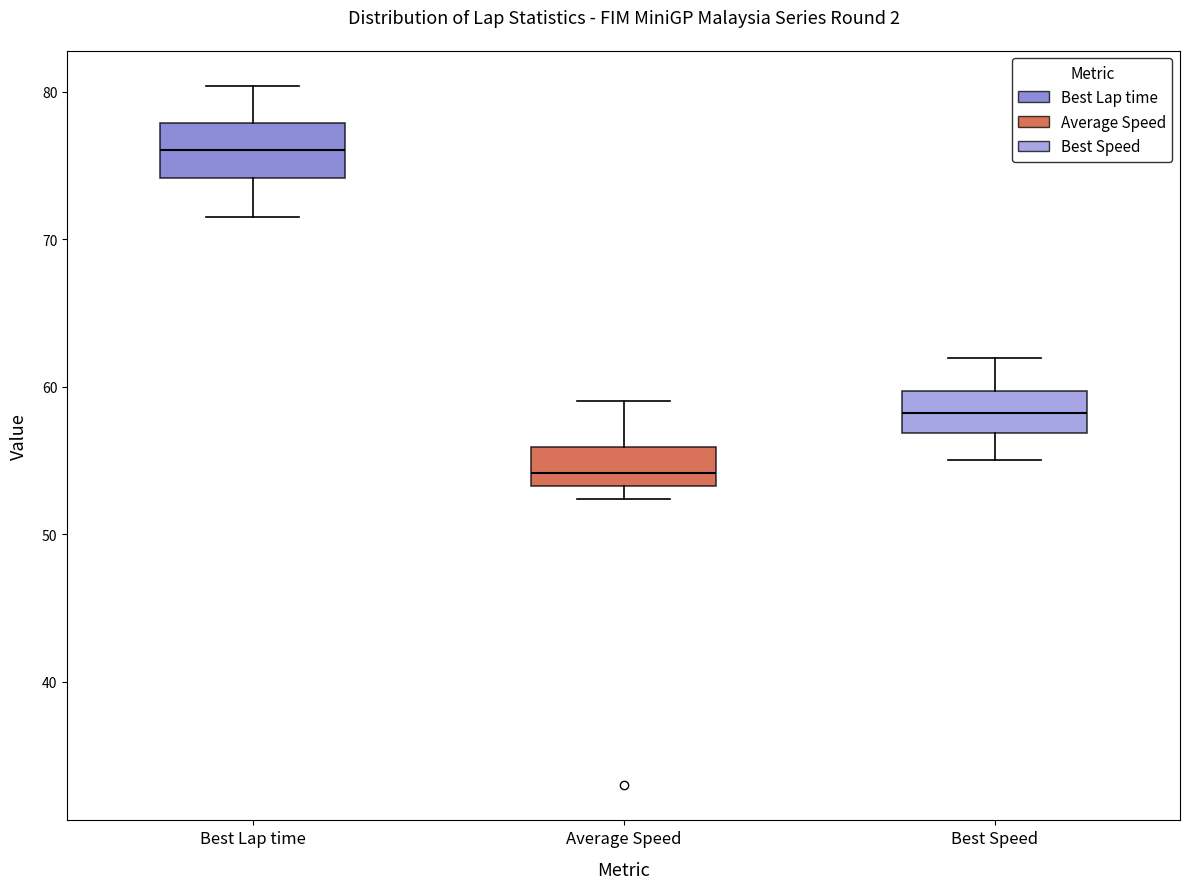

Reading left to right, transcribe this box plot: for each box, give where its median line is, the range the box spans, and where its two whiskers end, as read against the y-axis. The values are not printed on the chart, so give them approximately, as read against the axis.

Best Lap time: median 76, box 74 to 78, whiskers 72 to 80
Average Speed: median 54, box 53 to 56, whiskers 52 to 59
Best Speed: median 58, box 57 to 60, whiskers 55 to 62